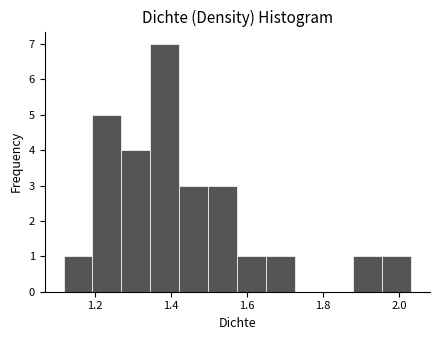

Around what value on the x-axis is the tallest bar? Give the approximate position of its centre, as read against the axis.

1.38